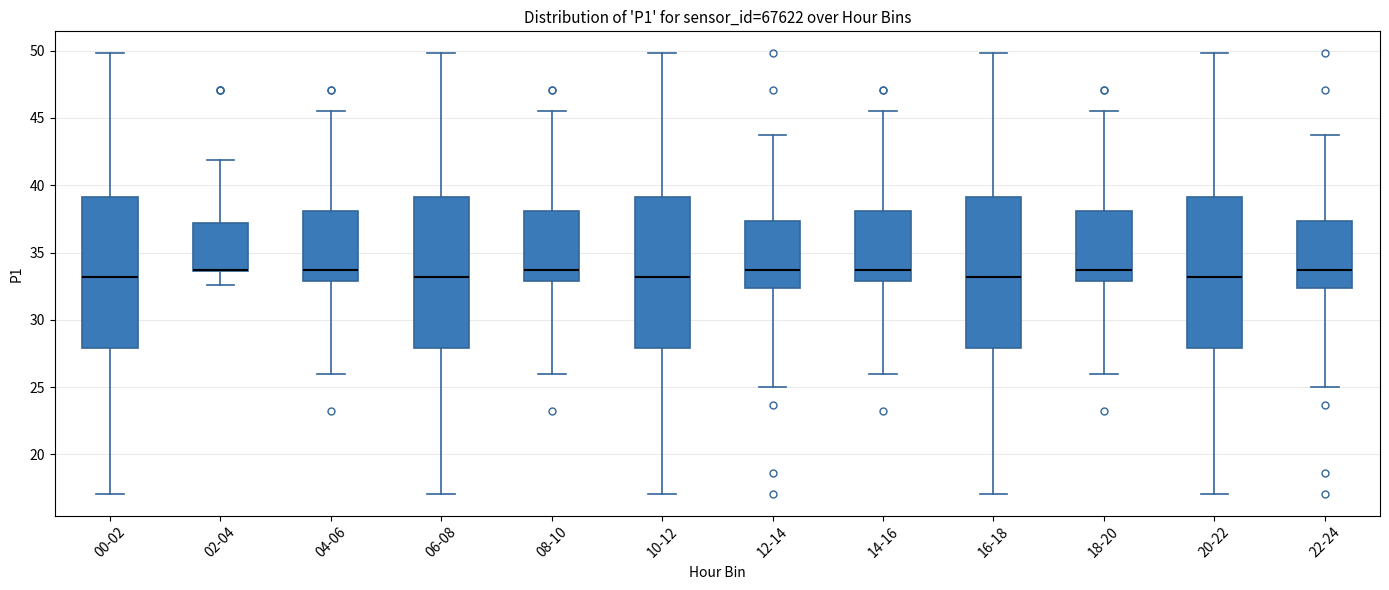

Reading left to right, transcribe this box plot: for each box, give where its median line is, the range the box spans, and where its two whiskers end, as read against the y-axis. The values are not printed on the chart, so give them approximately, as read against the axis.

00-02: median 33.0, box 28.0 to 39.0, whiskers 17.0 to 50.0
02-04: median 33.5 (drawn on the box's lower edge), box 33.5 to 37.0, whiskers 32.5 to 42.0
04-06: median 33.5, box 33.0 to 38.0, whiskers 26.0 to 45.5
06-08: median 33.0, box 28.0 to 39.0, whiskers 17.0 to 50.0
08-10: median 33.5, box 33.0 to 38.0, whiskers 26.0 to 45.5
10-12: median 33.0, box 28.0 to 39.0, whiskers 17.0 to 50.0
12-14: median 33.5, box 32.5 to 37.5, whiskers 25.0 to 43.5
14-16: median 33.5, box 33.0 to 38.0, whiskers 26.0 to 45.5
16-18: median 33.0, box 28.0 to 39.0, whiskers 17.0 to 50.0
18-20: median 33.5, box 33.0 to 38.0, whiskers 26.0 to 45.5
20-22: median 33.0, box 28.0 to 39.0, whiskers 17.0 to 50.0
22-24: median 33.5, box 32.5 to 37.5, whiskers 25.0 to 43.5